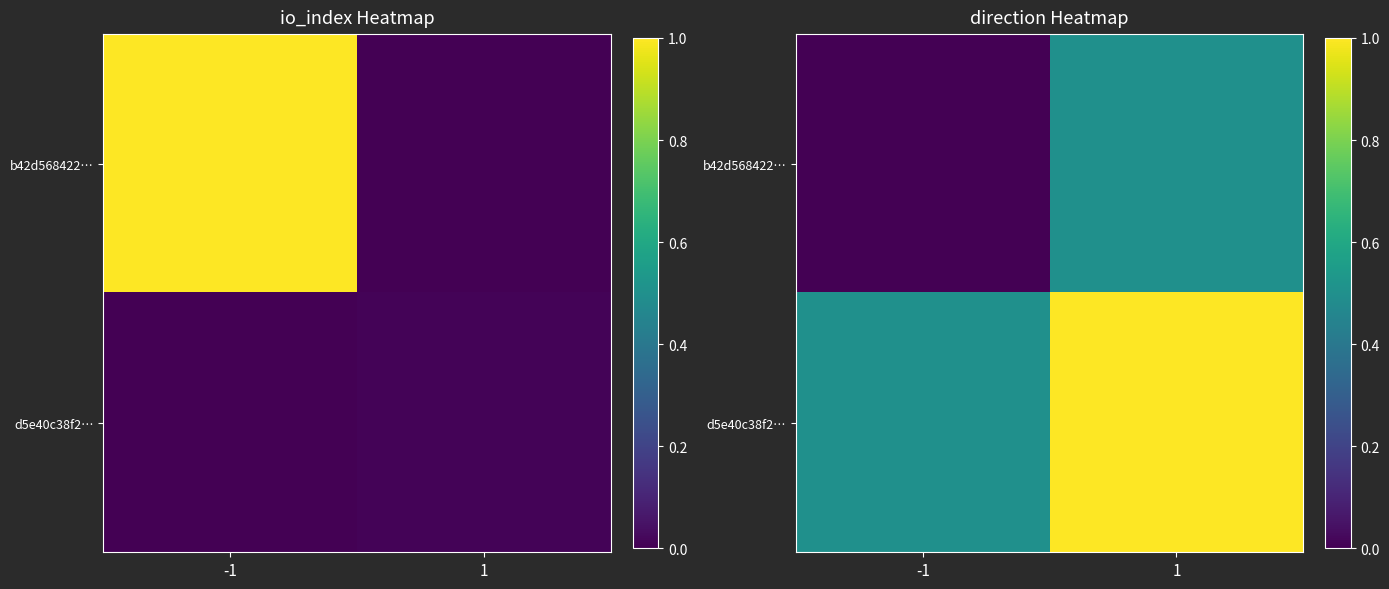

What is the average value of the d5e40c38f2… series?

0.8